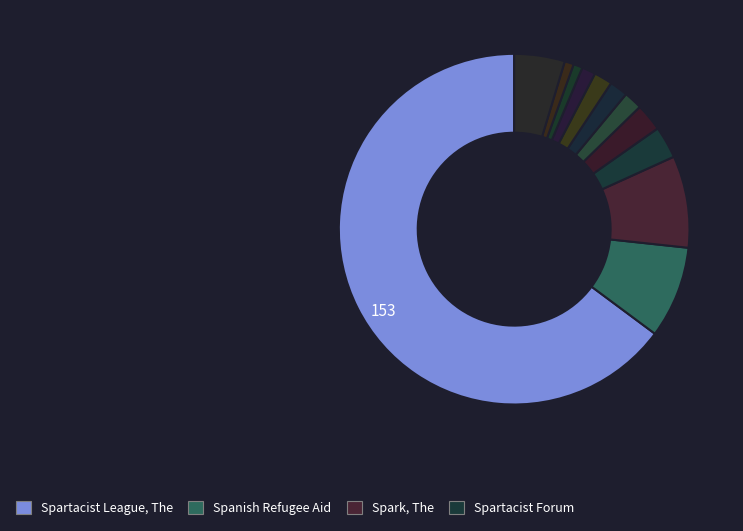

Count the number of slices in the pie.

12